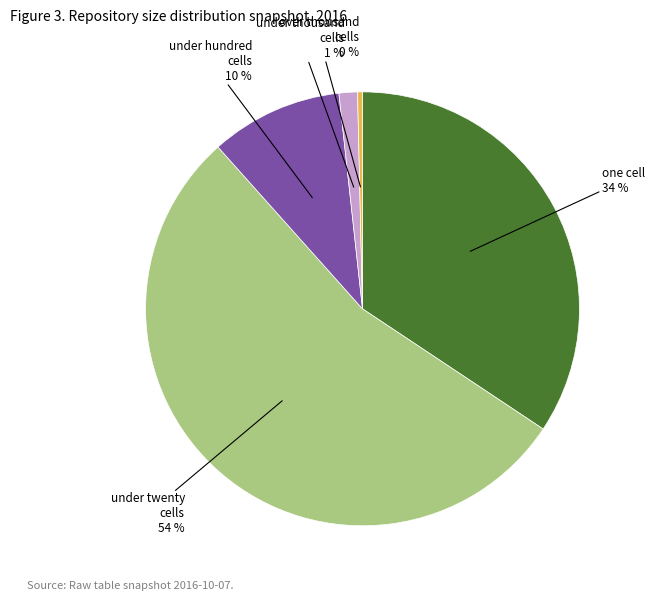

Does any single category account for the majority?

Yes